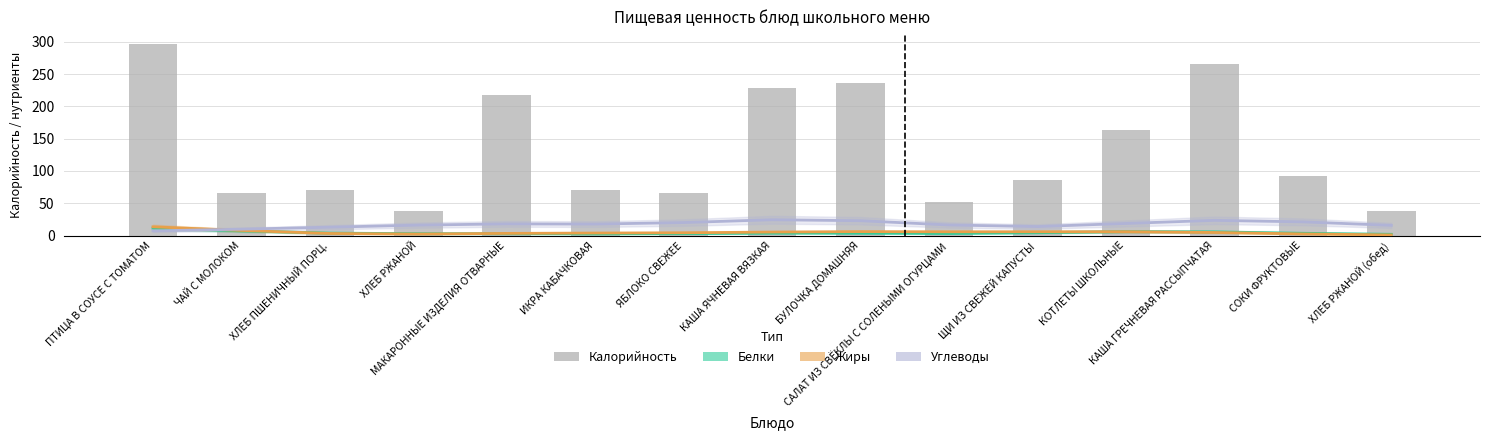

Between САЛАТ ИЗ СВЁКЛЫ С СОЛЕНЫМИ ОГУРЦАМИ and МАКАРОННЫЕ ИЗДЕЛИЯ ОТВАРНЫЕ, which is larger?

САЛАТ ИЗ СВЁКЛЫ С СОЛЕНЫМИ ОГУРЦАМИ